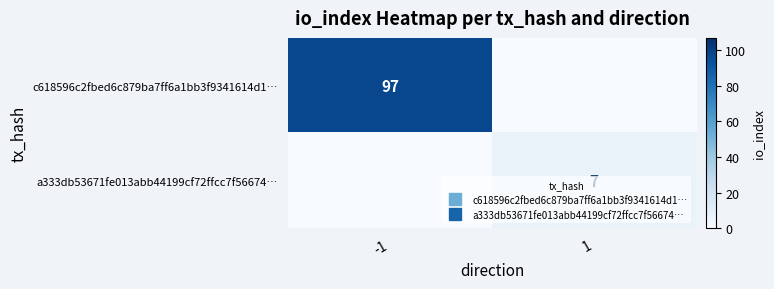

What is the difference between the maximum and minimum values in the c618596c2fbed6c879ba7ff6a1bb3f9341614d1… series?

97